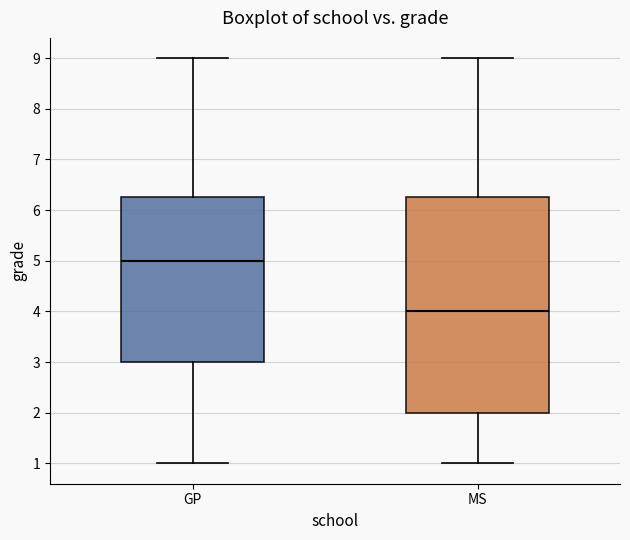

Where does the upper whisker of the box for GP end on the y-axis? The values are not printed on the chart, so give them approximately, as read against the axis.

9.0